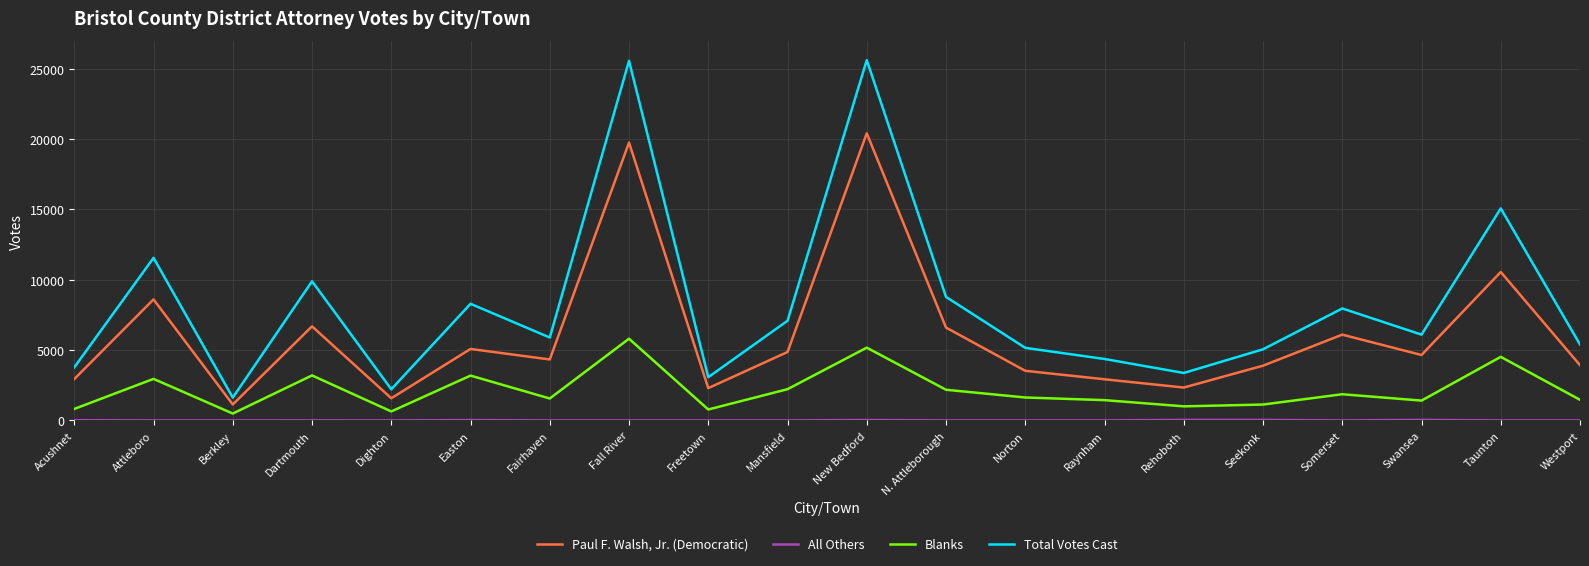

What is the sum of all Blanks values?

43473